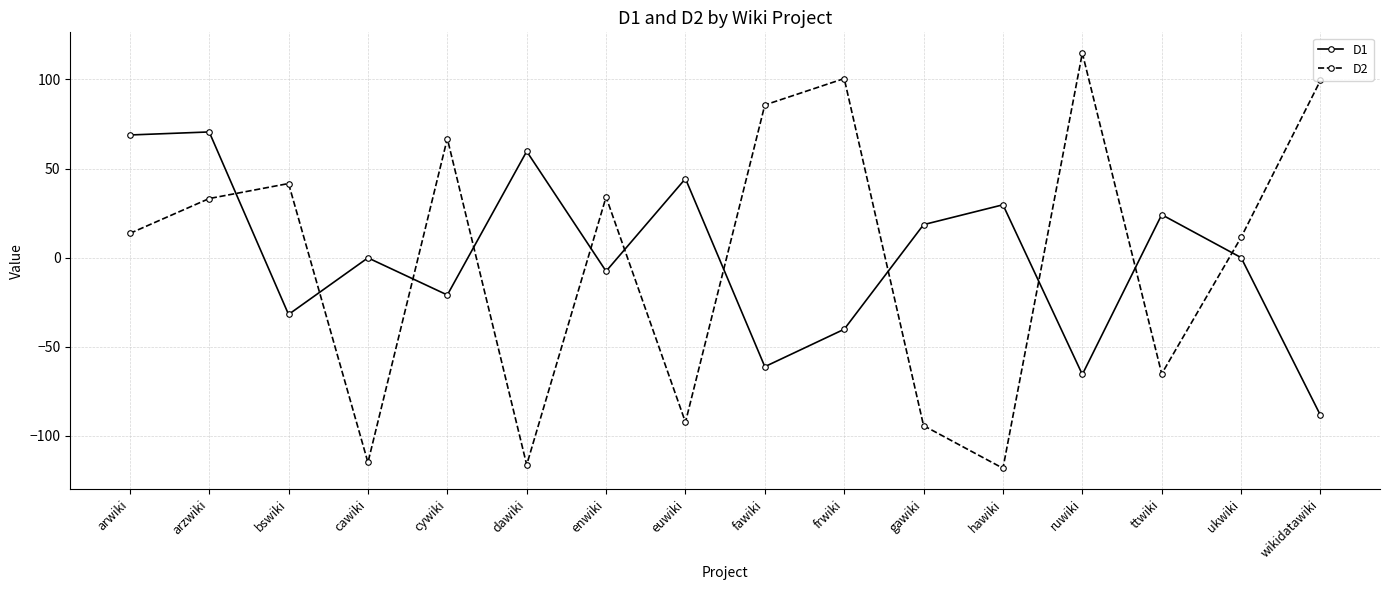

Which series has the largest range (max minus min)?

D2